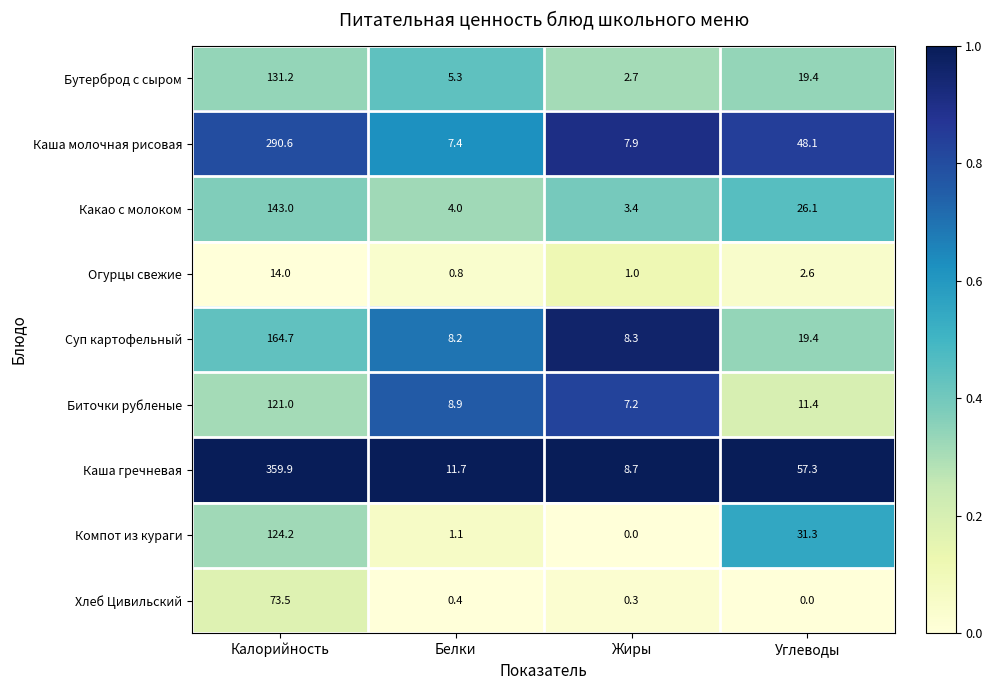

What is the lowest value of the Какао с молоком series?

3.4